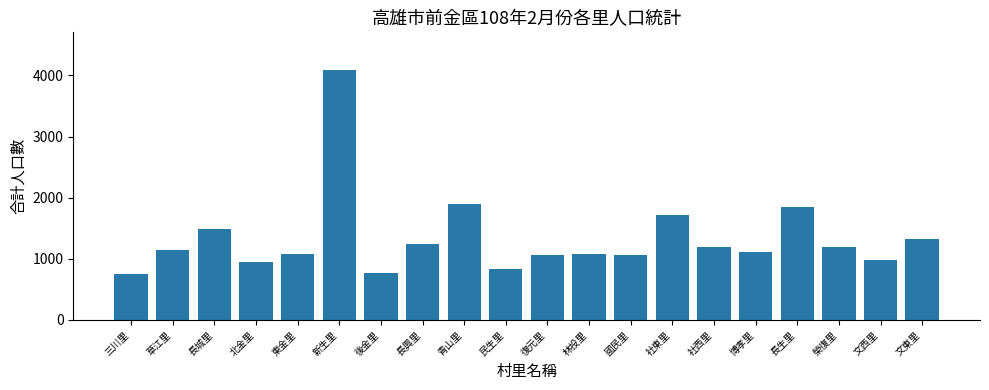

What is the label of the 19th bar from the right?

草江里